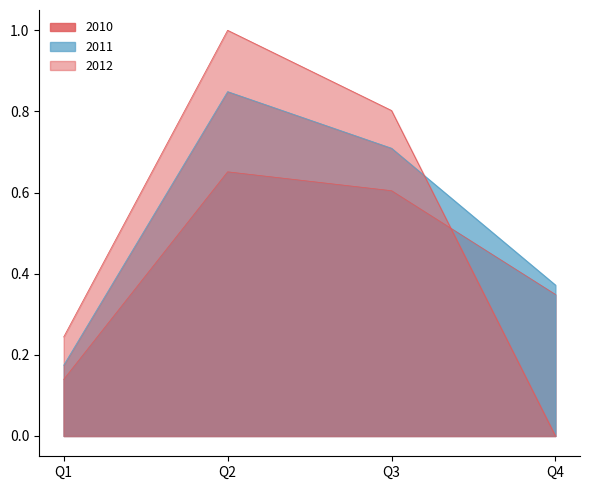

What is the sum of the 2011 values at Q1 and Q4?

0.5